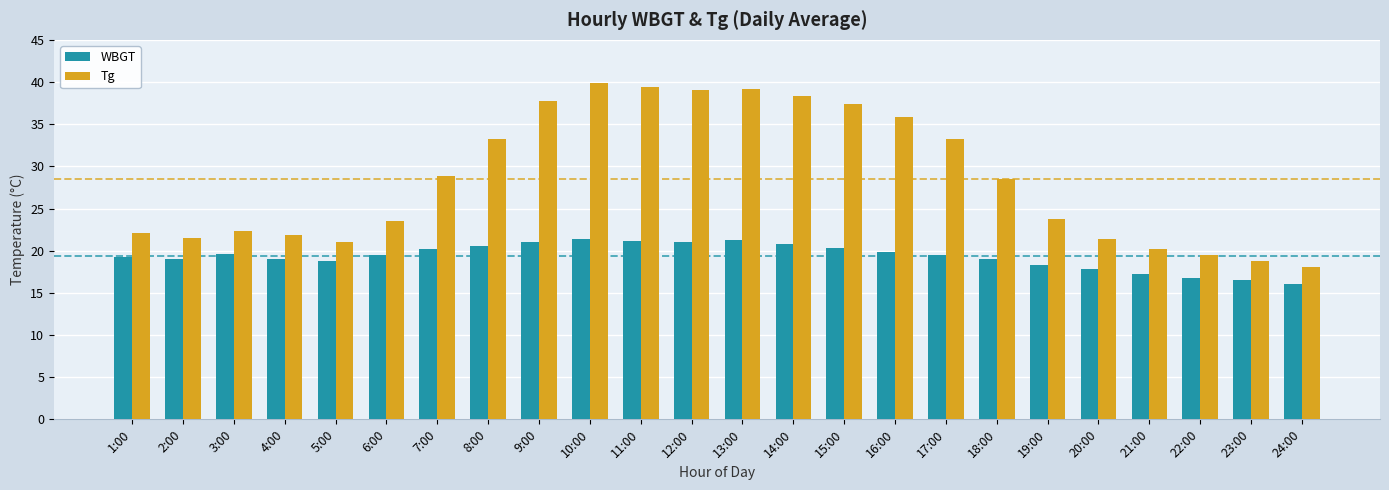

What is the spread (max minus min) of values at 18:00?

9.5